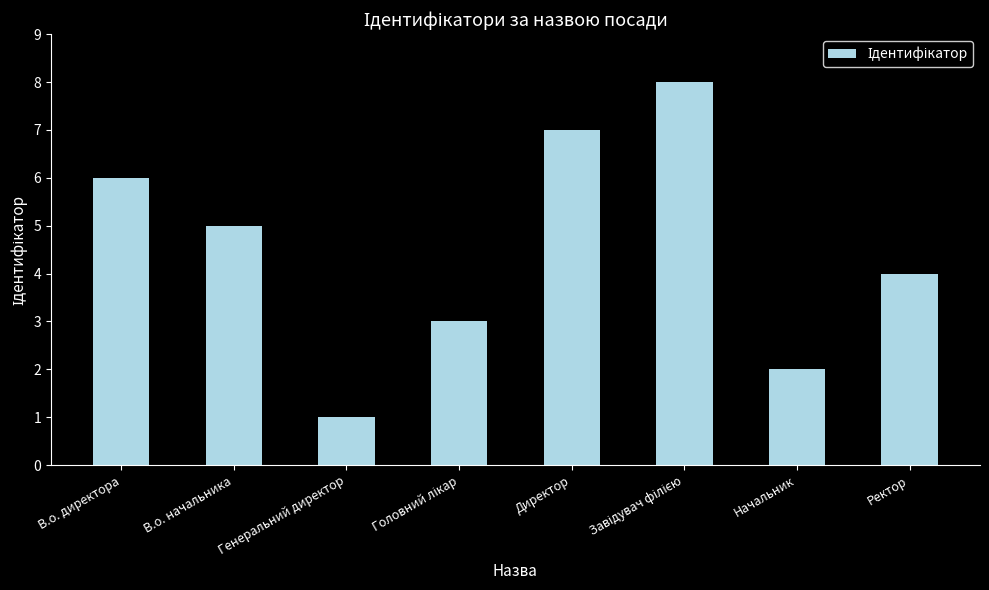

Is it true that the value at В.о. директора is 6?

True